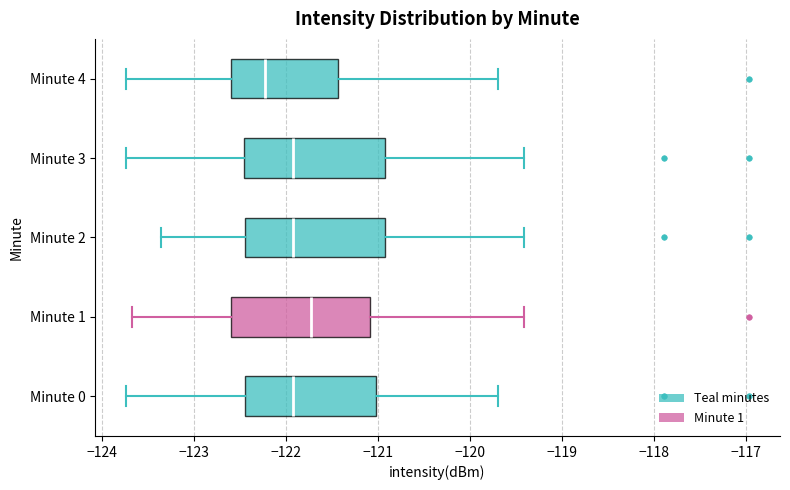

Reading bottom to top, transcribe this box plot: for each box, give where its median line is, the range the box spans, and where its two whiskers end, as read against the x-axis. The values are not printed on the chart, so give them approximately, as read against the axis.

Minute 0: median -121.9, box -122.4 to -121.0, whiskers -123.7 to -119.7
Minute 1: median -121.7, box -122.6 to -121.1, whiskers -123.7 to -119.4
Minute 2: median -121.9, box -122.4 to -120.9, whiskers -123.4 to -119.4
Minute 3: median -121.9, box -122.5 to -120.9, whiskers -123.7 to -119.4
Minute 4: median -122.2, box -122.6 to -121.4, whiskers -123.7 to -119.7